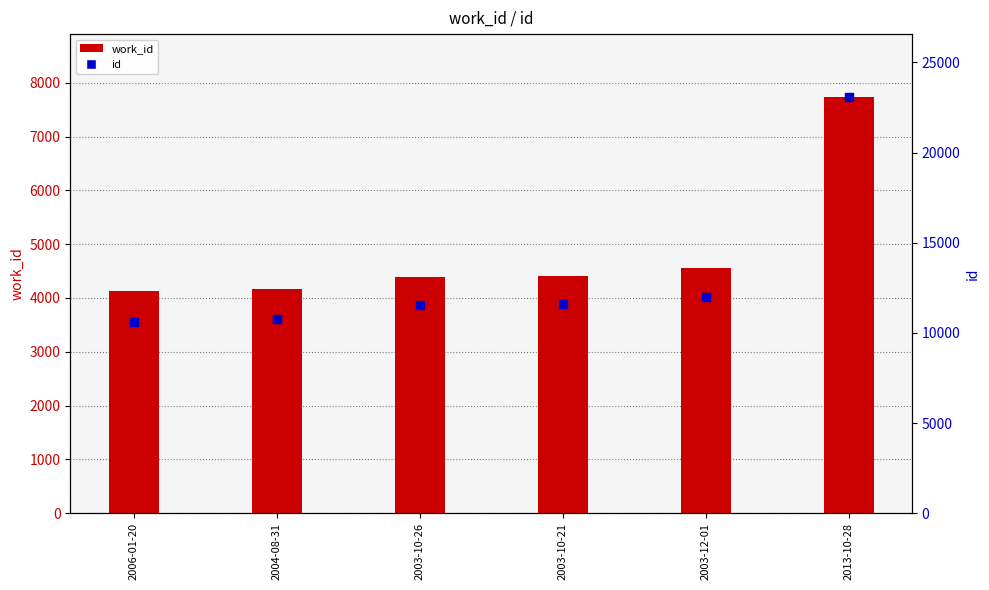

At how many categories does at least one series exceed 16507?

1